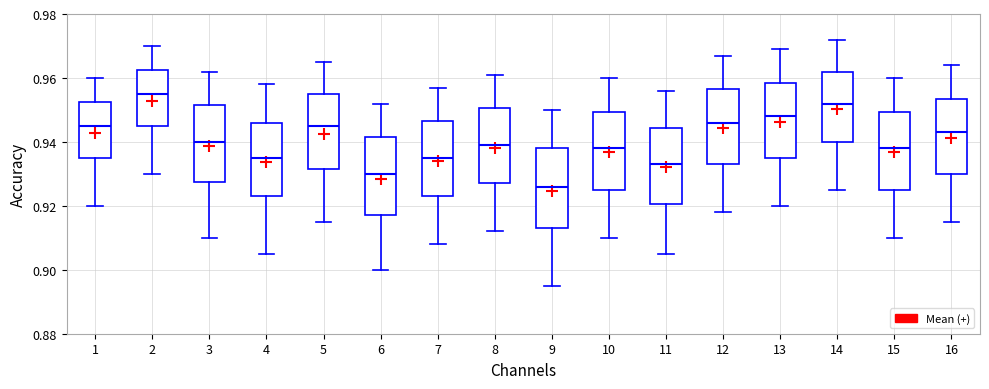

Reading left to right, transcribe this box plot: for each box, give where its median line is, the range the box spans, and where its two whiskers end, as read against the y-axis. The values are not printed on the chart, so give them approximately, as read against the axis.

1: median 0.946, box 0.936 to 0.952, whiskers 0.920 to 0.960
2: median 0.956, box 0.946 to 0.962, whiskers 0.930 to 0.970
3: median 0.940, box 0.928 to 0.952, whiskers 0.910 to 0.962
4: median 0.936, box 0.924 to 0.946, whiskers 0.906 to 0.958
5: median 0.946, box 0.932 to 0.956, whiskers 0.916 to 0.966
6: median 0.930, box 0.918 to 0.942, whiskers 0.900 to 0.952
7: median 0.936, box 0.924 to 0.946, whiskers 0.908 to 0.958
8: median 0.940, box 0.928 to 0.950, whiskers 0.912 to 0.962
9: median 0.926, box 0.914 to 0.938, whiskers 0.896 to 0.950
10: median 0.938, box 0.926 to 0.950, whiskers 0.910 to 0.960
11: median 0.934, box 0.920 to 0.944, whiskers 0.906 to 0.956
12: median 0.946, box 0.934 to 0.956, whiskers 0.918 to 0.968
13: median 0.948, box 0.936 to 0.958, whiskers 0.920 to 0.970
14: median 0.952, box 0.940 to 0.962, whiskers 0.926 to 0.972
15: median 0.938, box 0.926 to 0.950, whiskers 0.910 to 0.960
16: median 0.944, box 0.930 to 0.954, whiskers 0.916 to 0.964